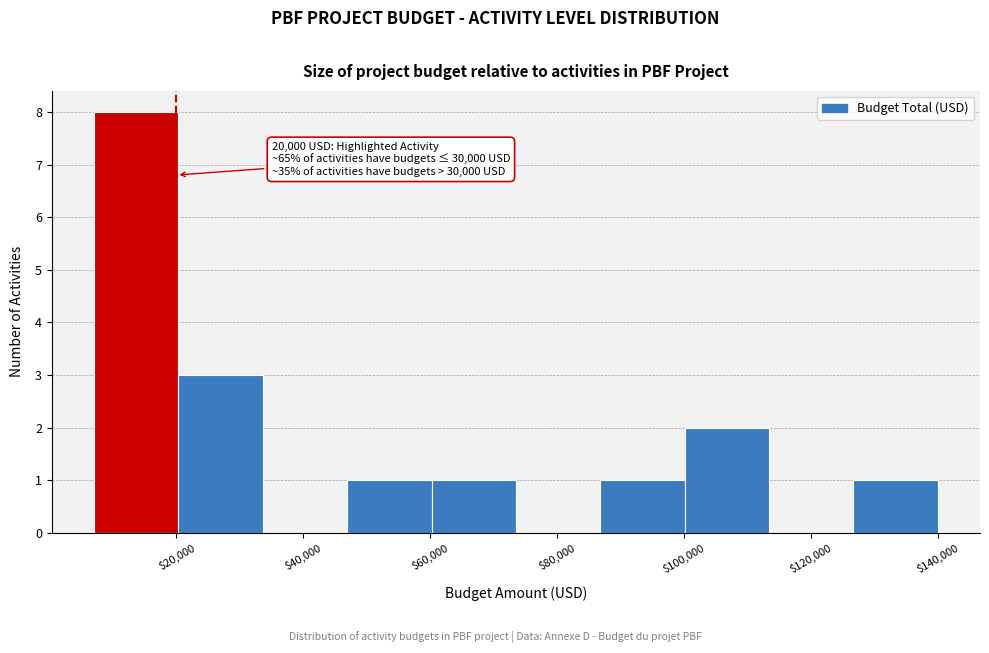

Which range on the x-axis has the tallest bar?

8000 to 20000